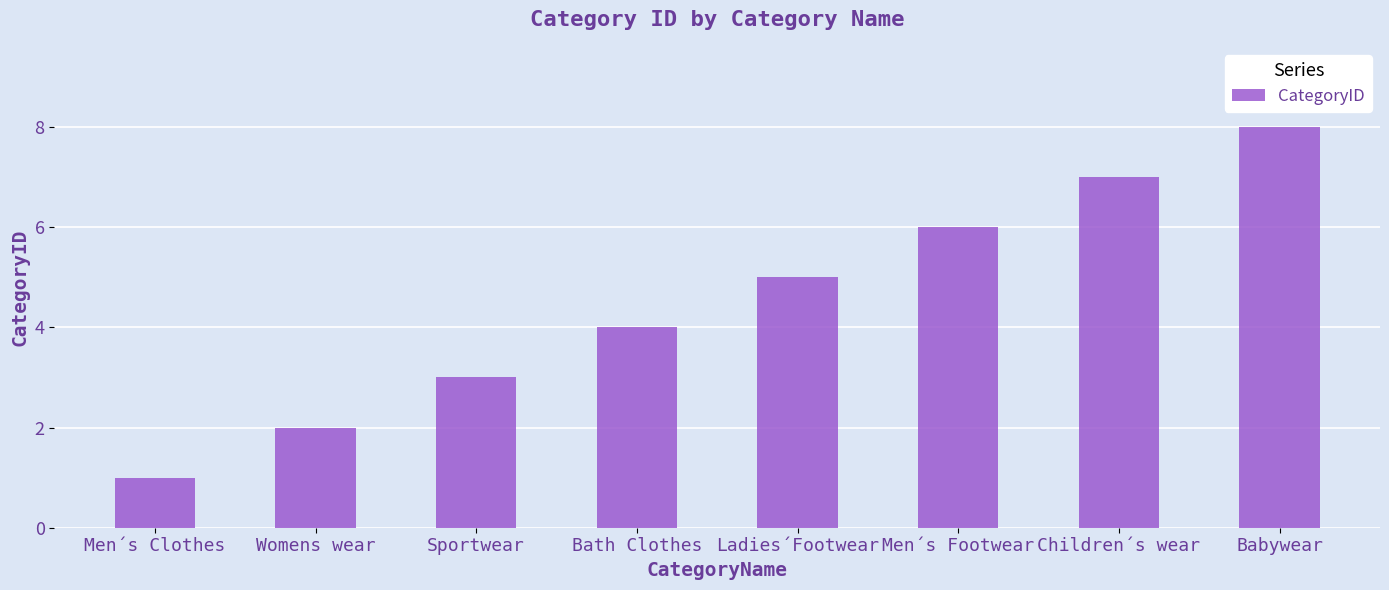

Which label corresponds to the smallest value in the chart?

Men´s Clothes